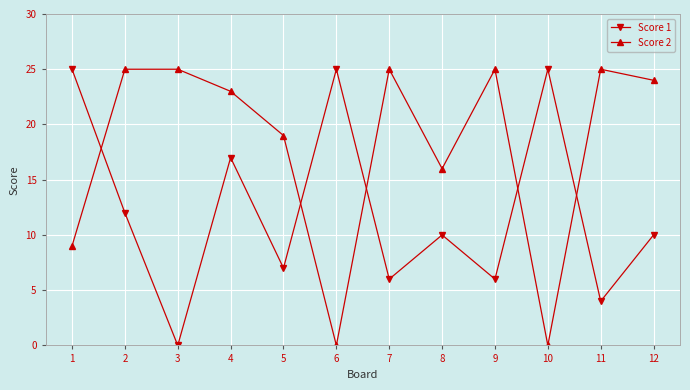

How many interior local valleys does the Score 2 series have?

3